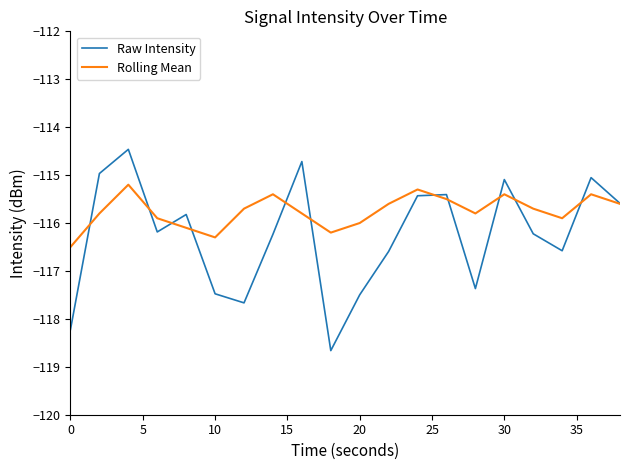

True or false: Rolling Mean has more than 2 interior local peaks.

True